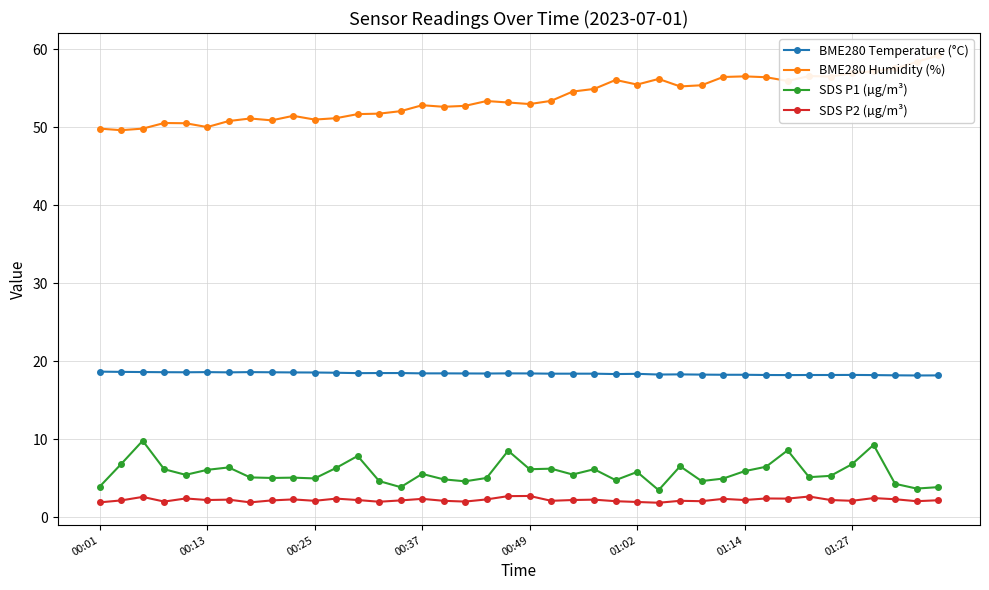

At which category is the sum across all series the highest?

36